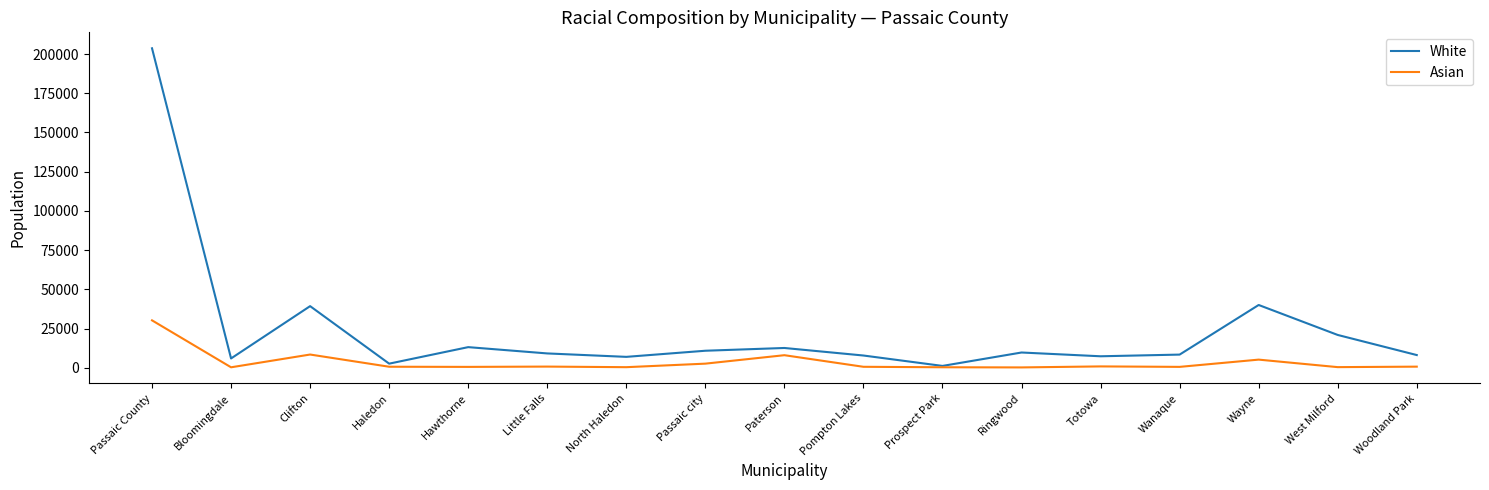

Is the value of White at Paterson greater than the value of Asian at Wanaque?

Yes